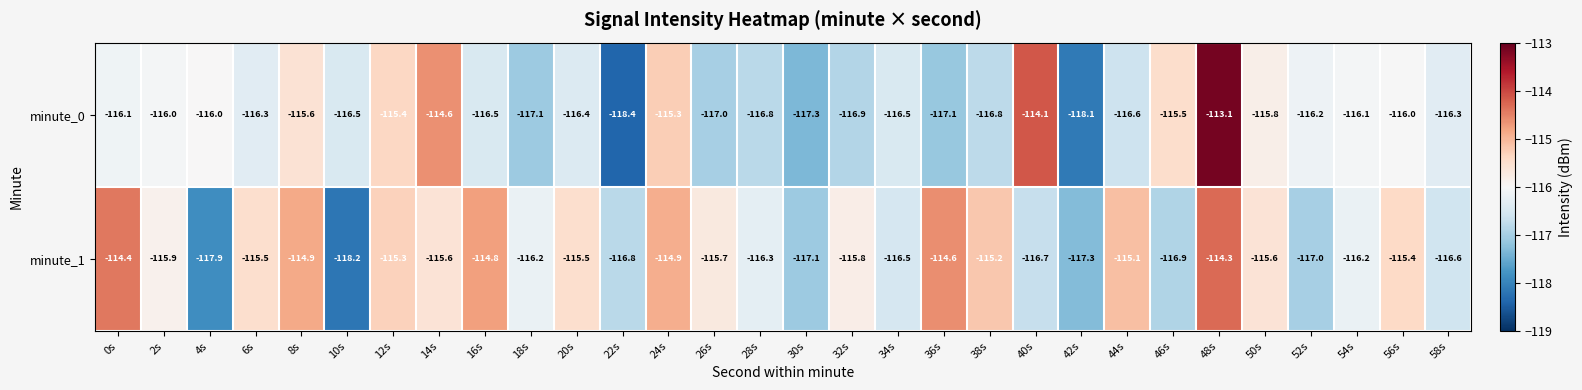

Is the value of minute_1 at 2s greater than the value of minute_0 at 28s?

Yes